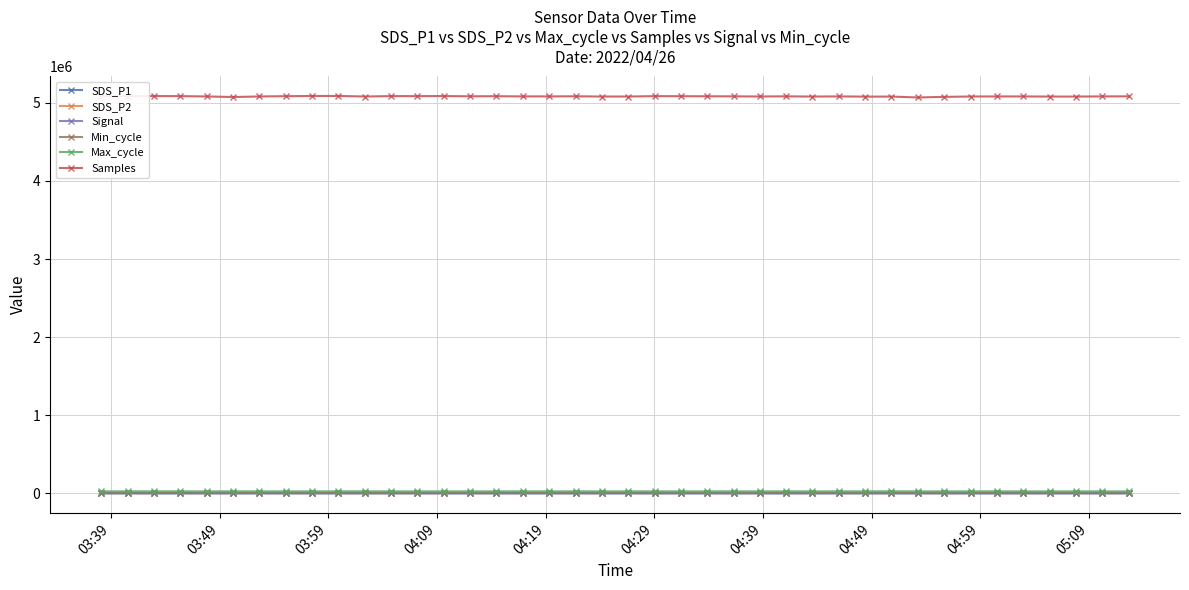

True or false: Signal and Samples cross at least once.

False